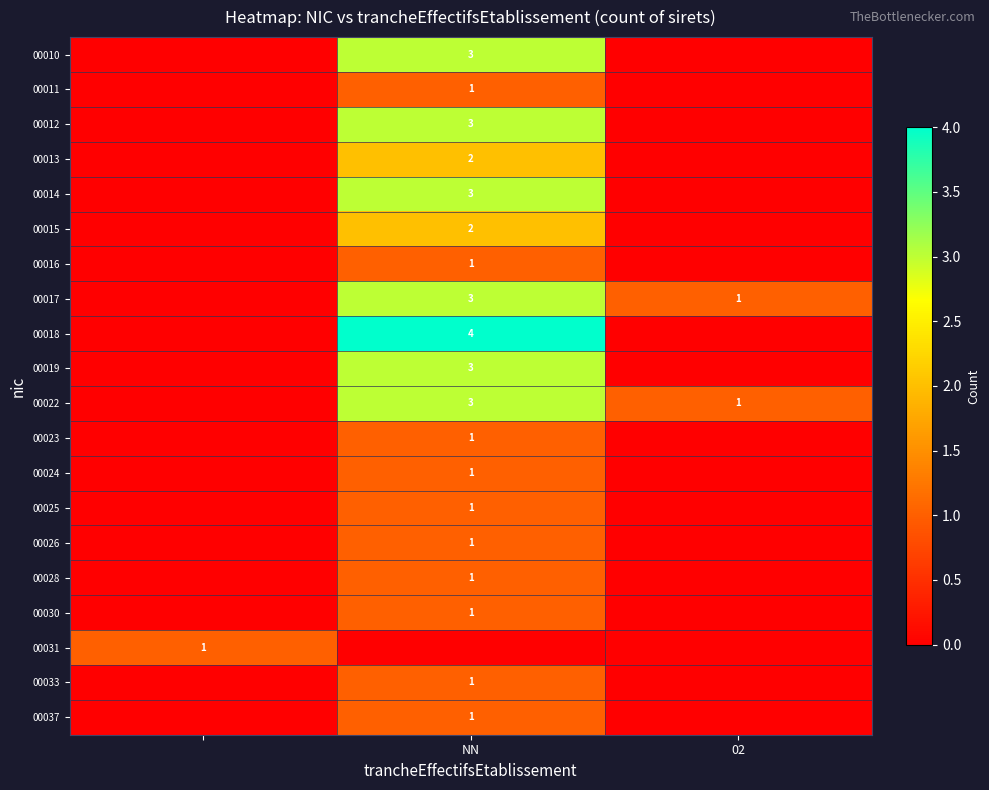

The 00014 series shows 3 at NN. True or false?

True